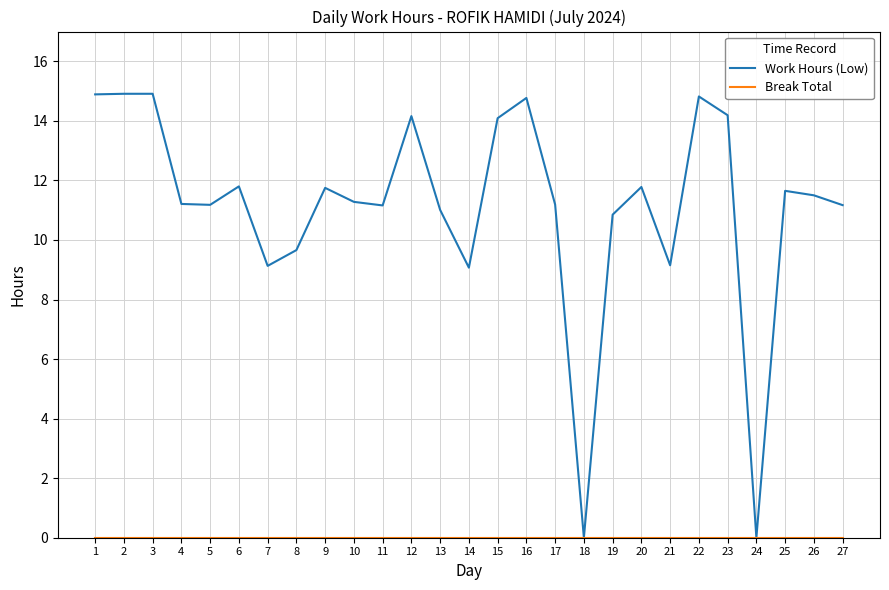

Which series changed the most between 15 and 18?

Work Hours (Low)